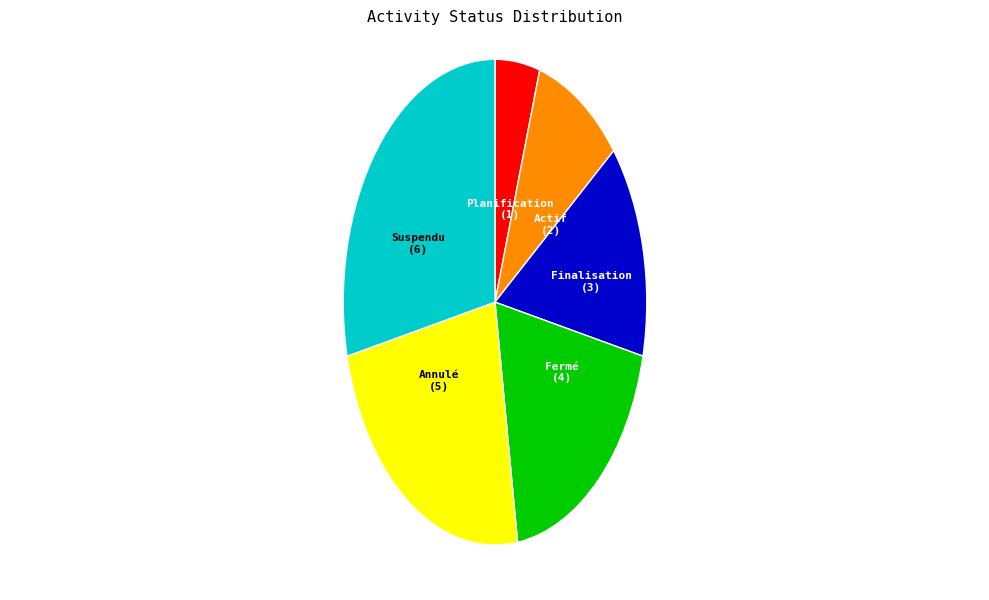

Which has a higher value, Annulé or Planification?

Annulé